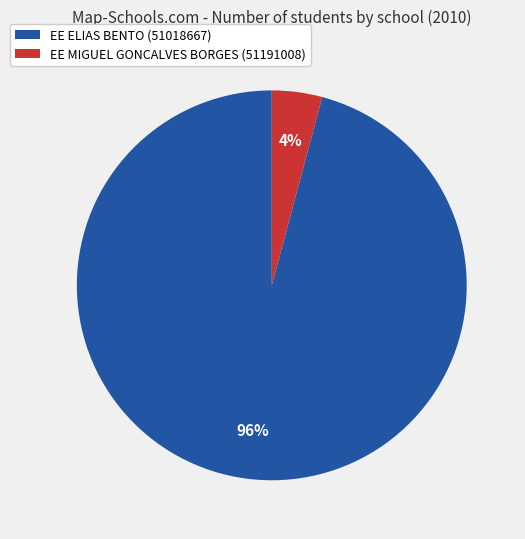

Is there a majority slice in this chart?

Yes